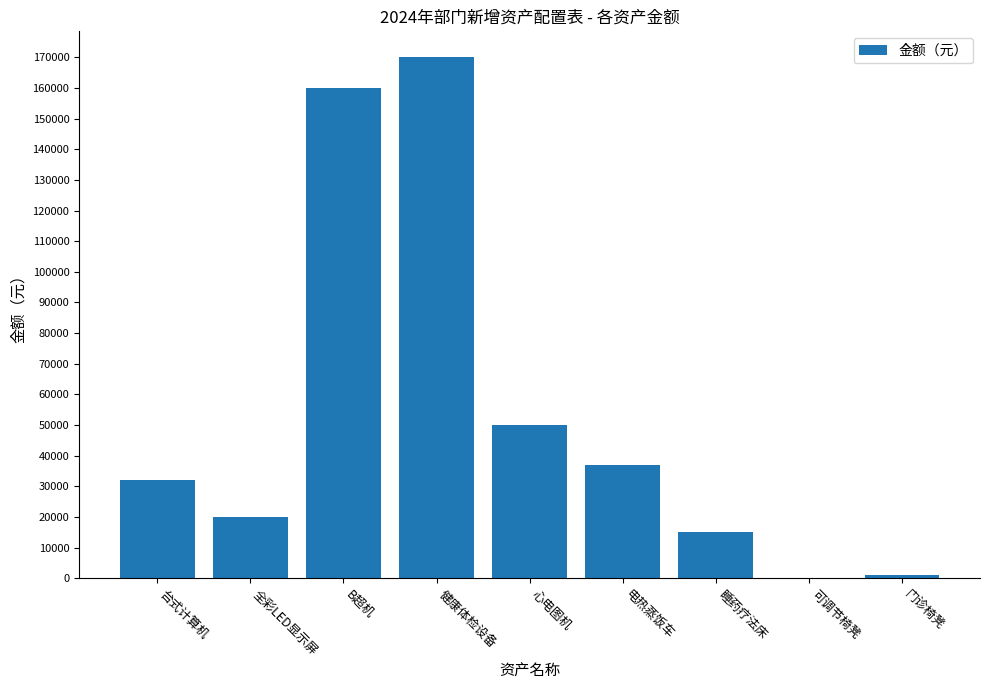

What is the average value?

53933